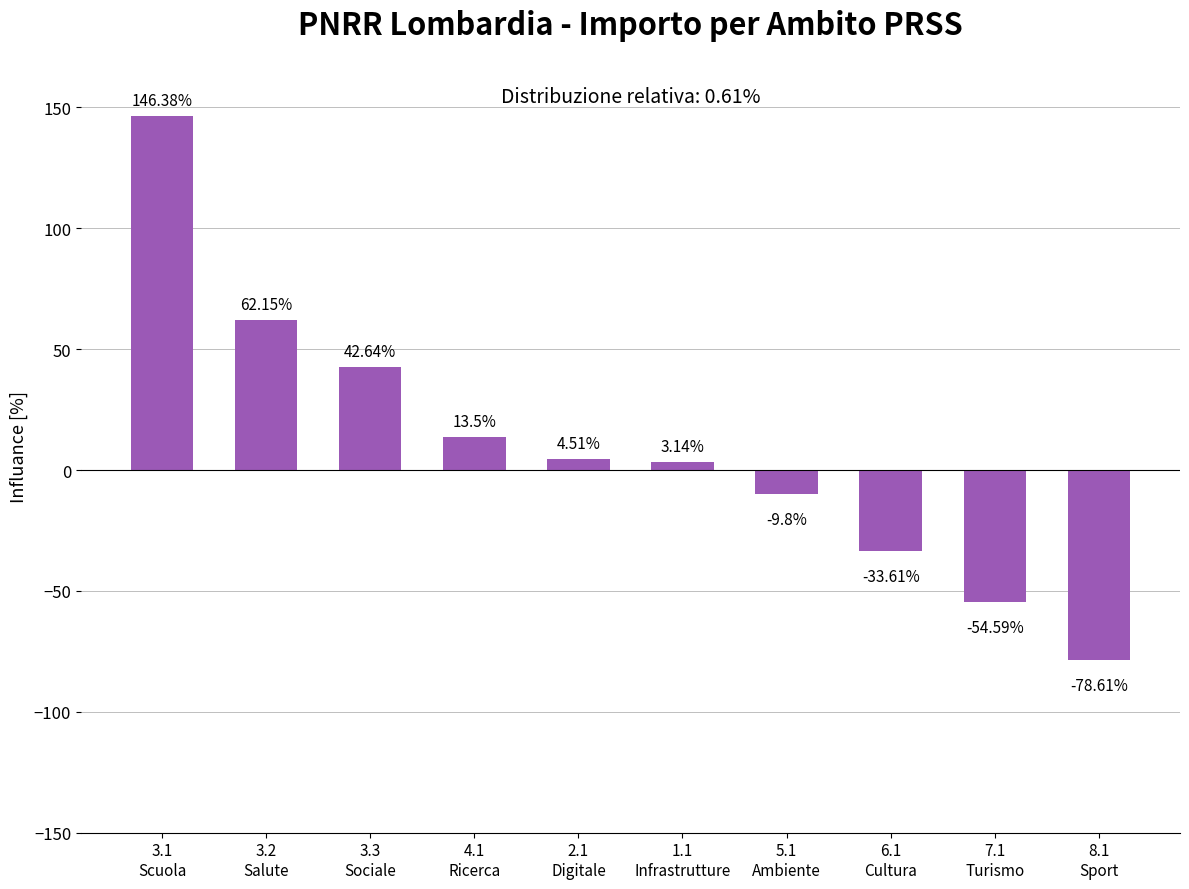

How many distinct data groups are displayed?

1